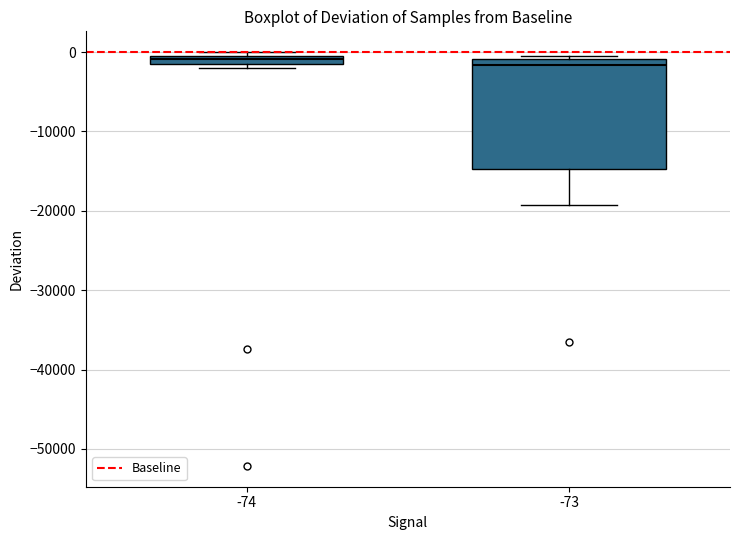

Comparing the boxes themselves (not the whiskers), which one is the tallest?

-73